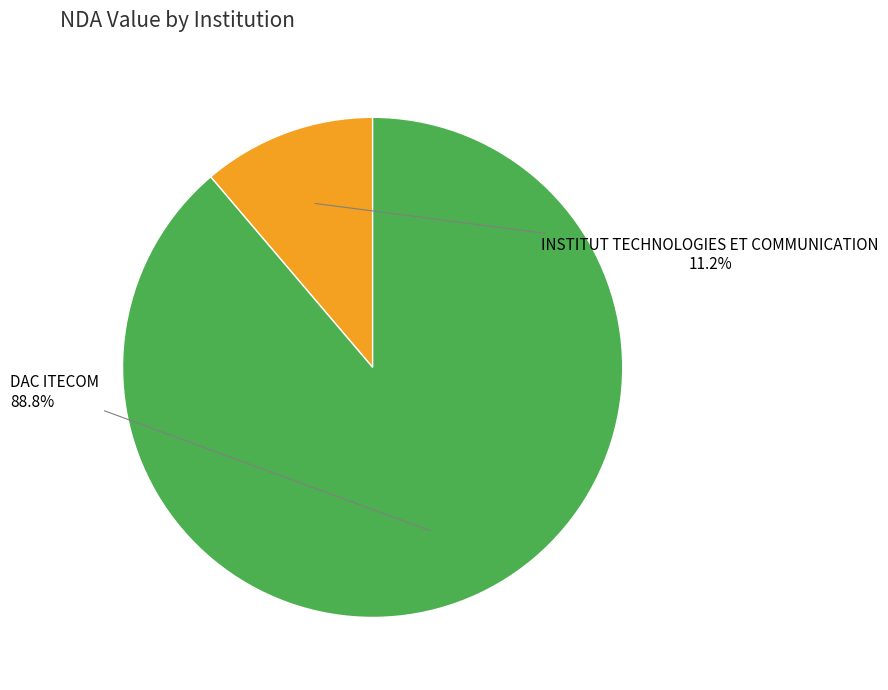

Is there any slice that represents more than half of the pie?

Yes